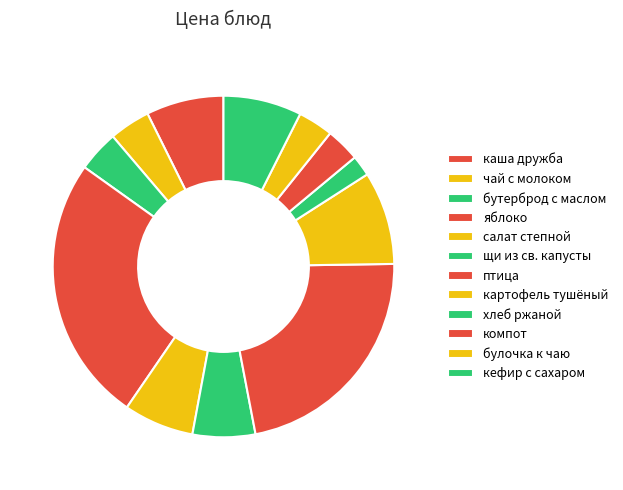

What is the largest slice in the pie chart?

яблоко